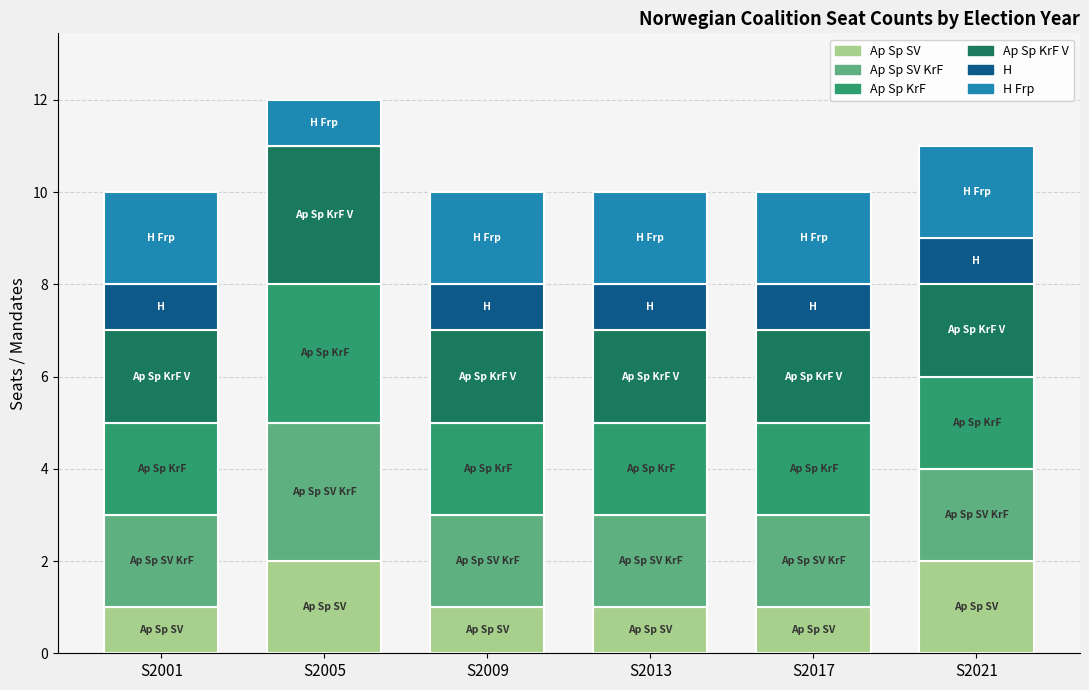

What is the total value across all series at S2005?

12